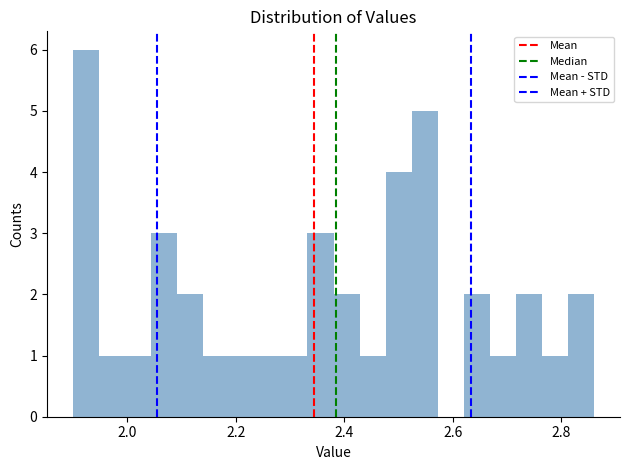

Read against the x-axis, roughly where is the centre of the tallest bar?

1.92